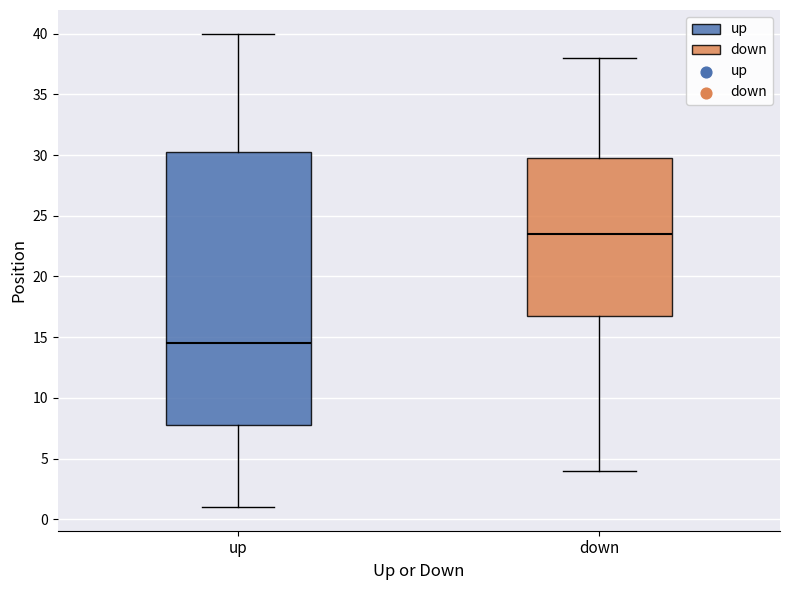

Reading left to right, transcribe this box plot: for each box, give where its median line is, the range the box spans, and where its two whiskers end, as read against the y-axis. The values are not printed on the chart, so give them approximately, as read against the axis.

up: median 14.5, box 8.0 to 30.5, whiskers 1.0 to 40.0
down: median 23.5, box 17.0 to 30.0, whiskers 4.0 to 38.0